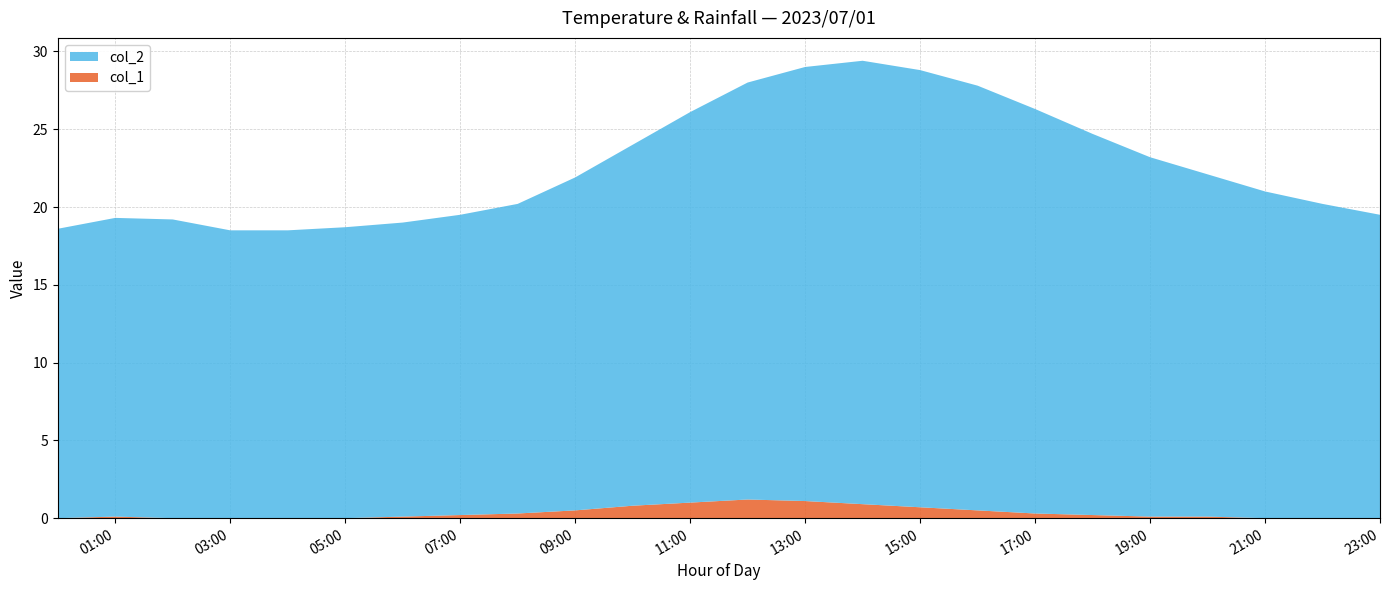

Reading left to right, list all the values displayed in this chart.

col_2: 18.6	19.2	19.2	18.5	18.5	18.7	18.9	19.3	19.9	21.4	23.2	25.1	26.8	27.9	28.5	28.1	27.3	26.0	24.5	23.1	22.0	21.0	20.2	19.5
col_1: 0.0	0.1	0.0	0.0	0.0	0.0	0.1	0.2	0.3	0.5	0.8	1.0	1.2	1.1	0.9	0.7	0.5	0.3	0.2	0.1	0.1	0.0	0.0	0.0